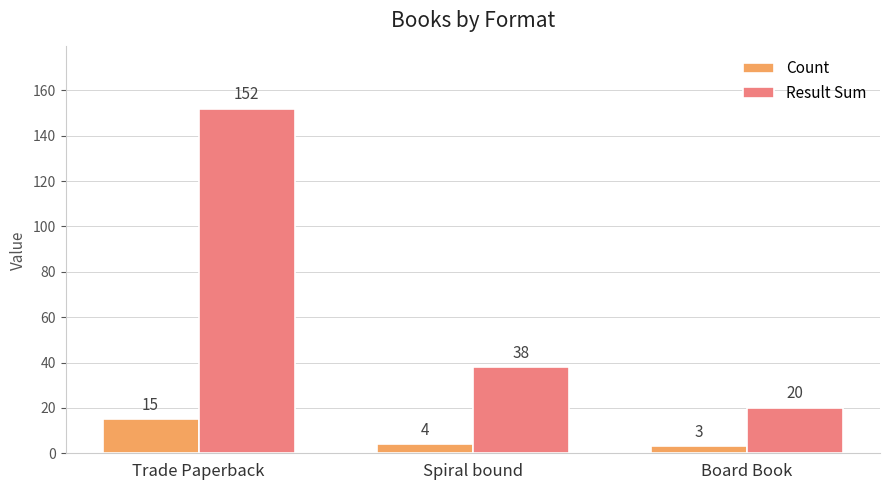

Between Trade Paperback and Spiral bound, which series saw the biggest shift?

Result Sum